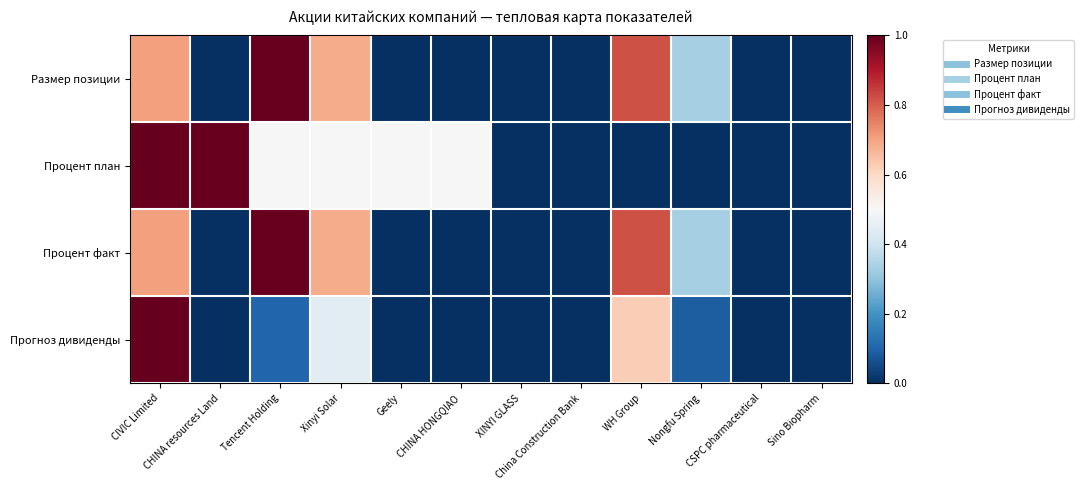

Rank the series at CSPC pharmaceutical from lowest to highest value.

Размер позиции, Процент план, Процент факт, Прогноз дивиденды